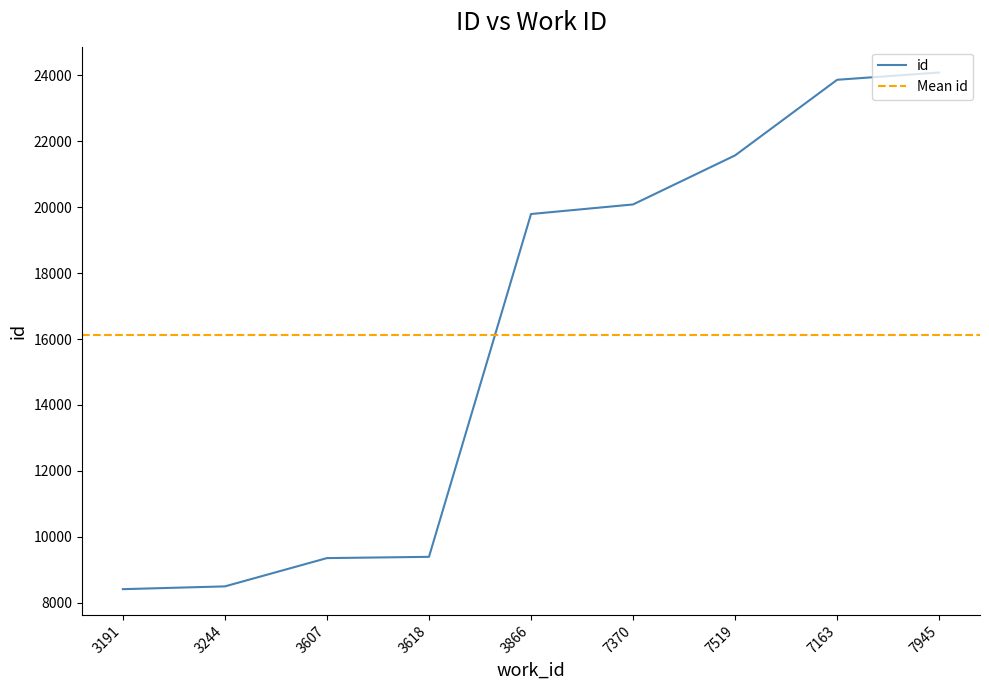

Reading left to right, extract all data points from this chart.

3191=8414	3244=8498	3607=9356	3618=9394	3866=19792	7370=20082	7519=21570	7163=23863	7945=24084